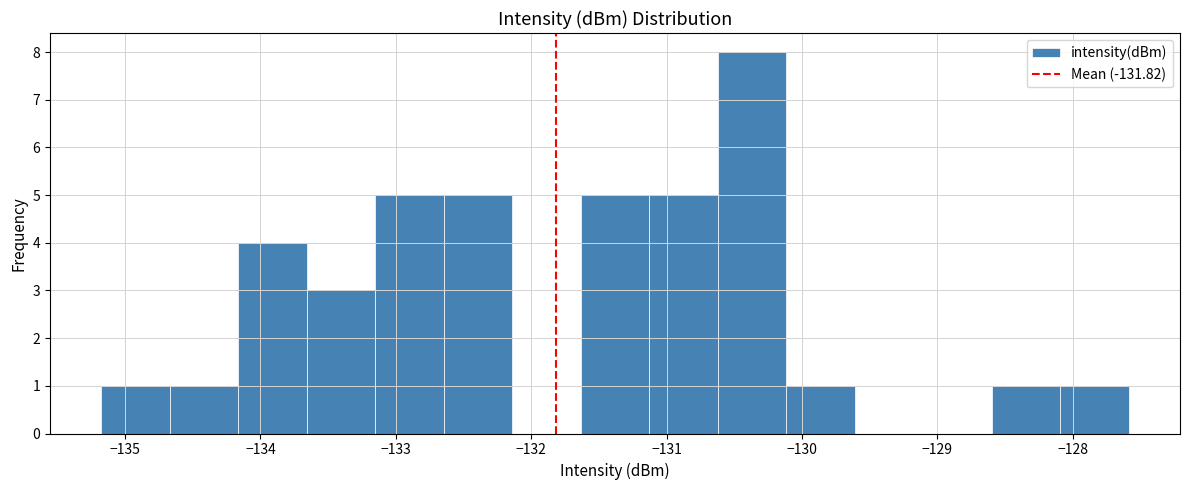

Which range on the x-axis has the tallest bar?

-130.6 to -130.1